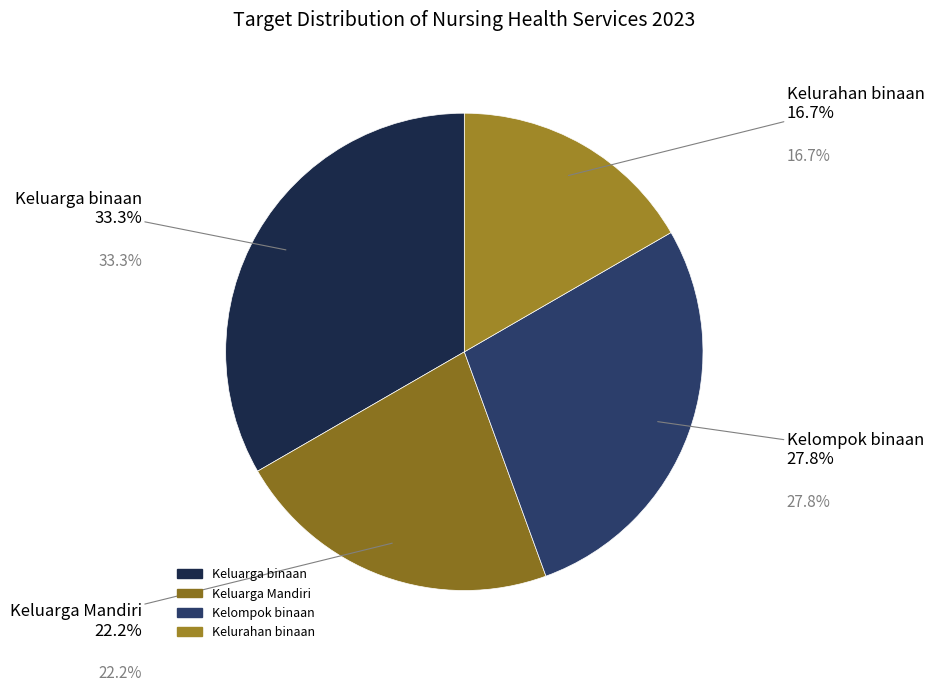

Rank the categories by value from highest to lowest.

Keluarga binaan, Kelompok binaan, Keluarga Mandiri, Kelurahan binaan